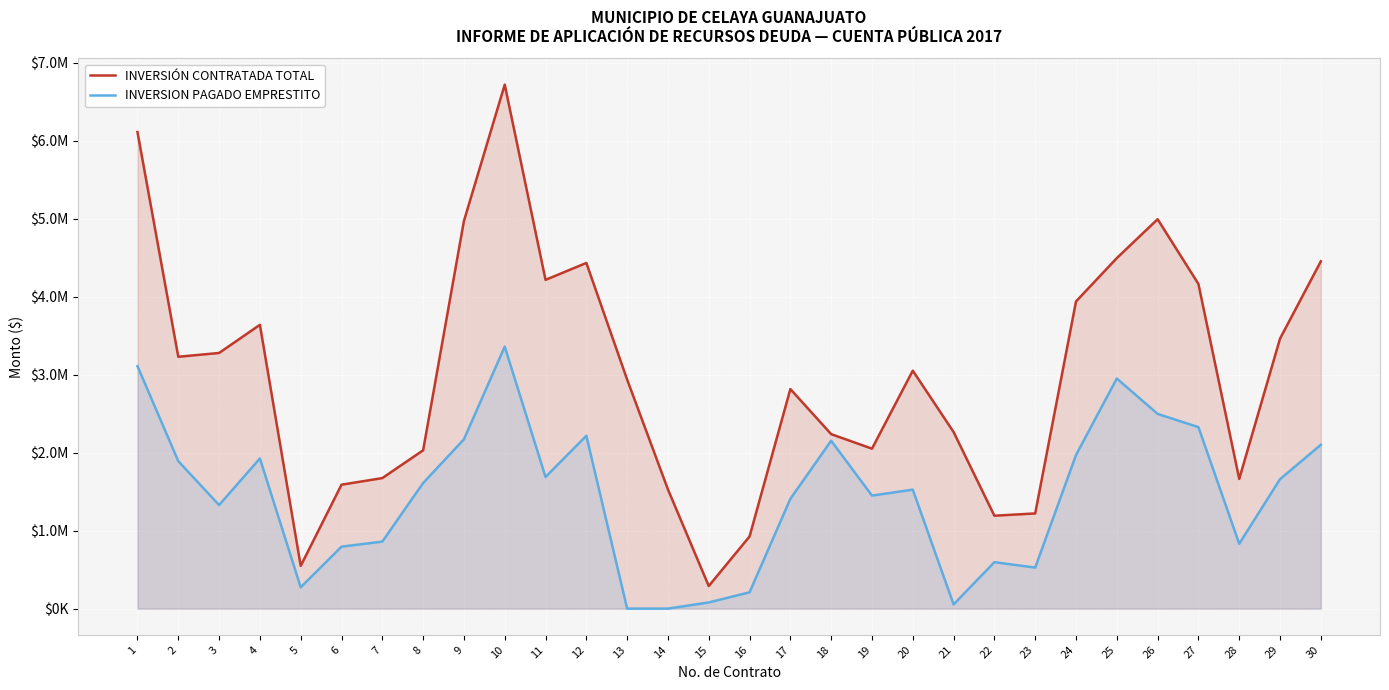

True or false: INVERSIÓN CONTRATADA TOTAL and INVERSION PAGADO EMPRESTITO cross at least once.

False